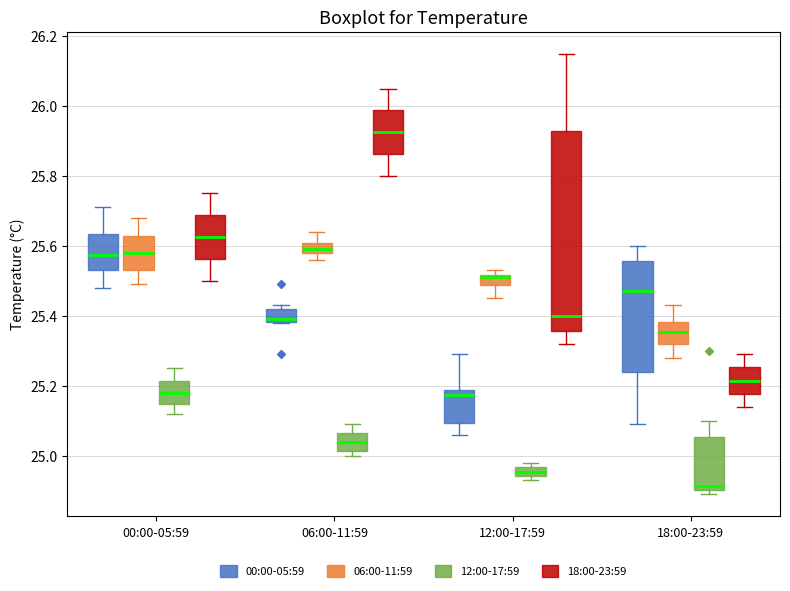

Comparing the boxes themselves (not the whiskers), which one is the tallest?

12:00-17:59 (18:00-23:59)